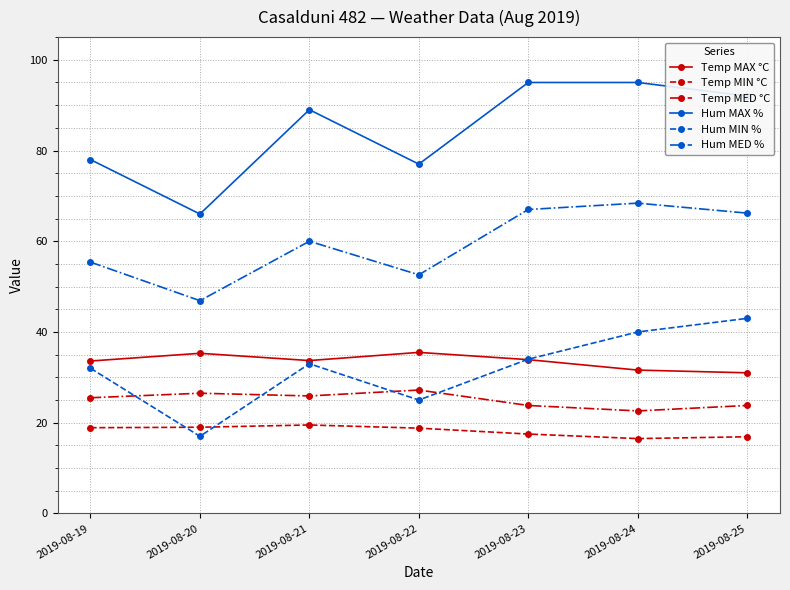

At which label does Hum MED % reach its minimum?

2019-08-20